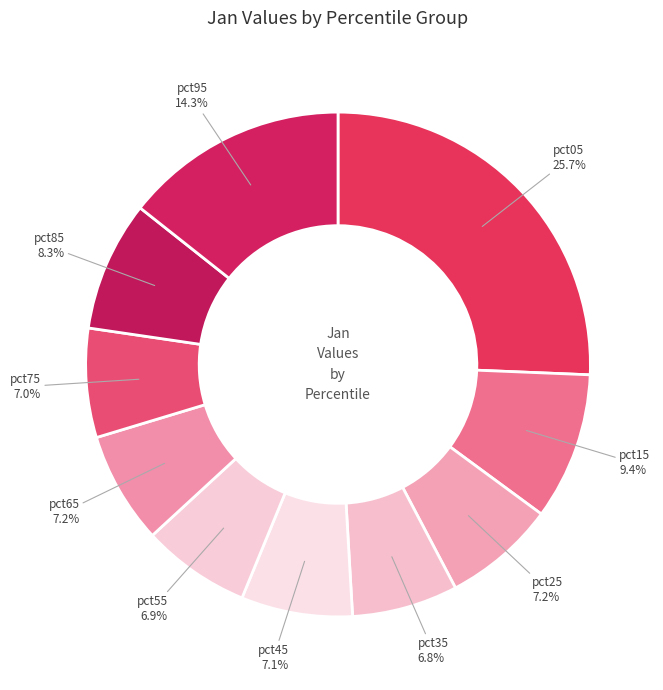

Count the number of slices in the pie.

10